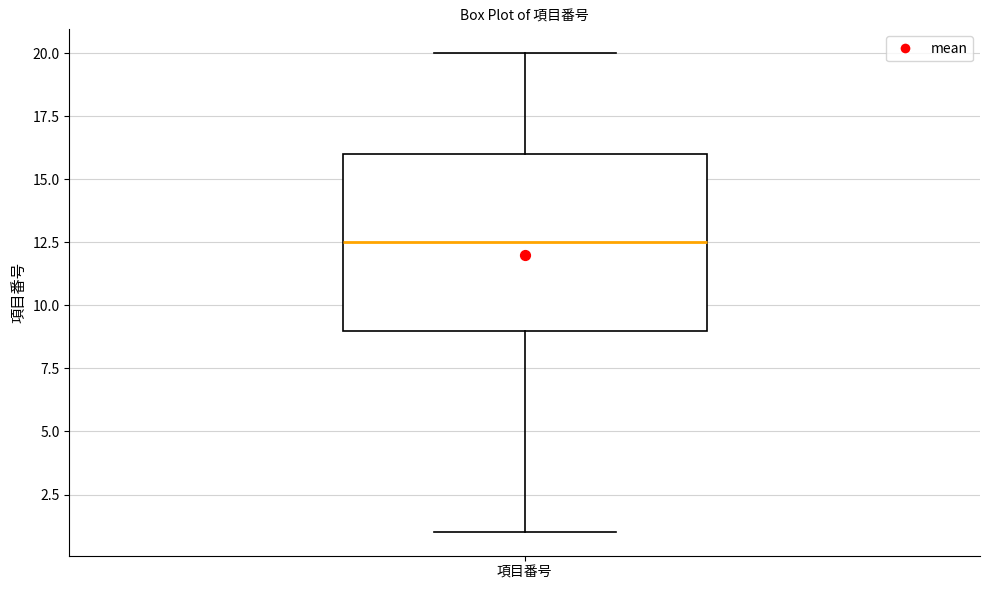

Transcribe this box plot: give where the median line is, the range the box spans, and where the two whiskers end, as read against the y-axis. The values are not printed on the chart, so give them approximately, as read against the axis.

median 12.5, box 9.0 to 16.0, whiskers 1.0 to 20.0